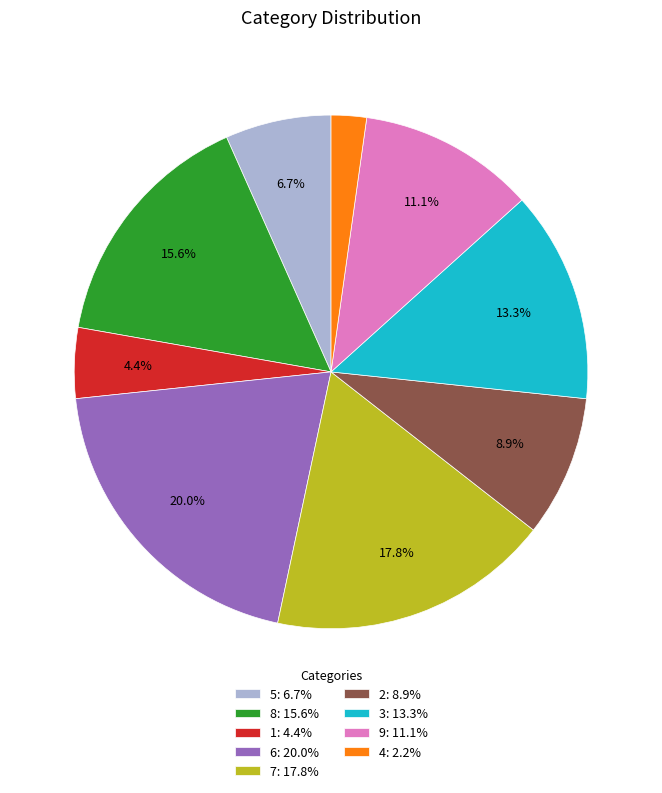

To the nearest percent, what is the average slice percentage?

11%